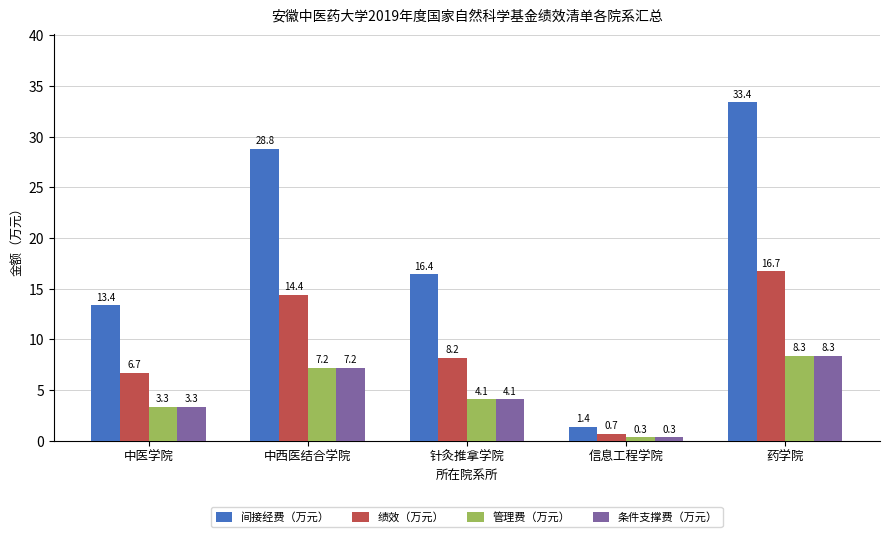

Is it true that 绩效（万元） equals 0.7 at 信息工程学院?

True